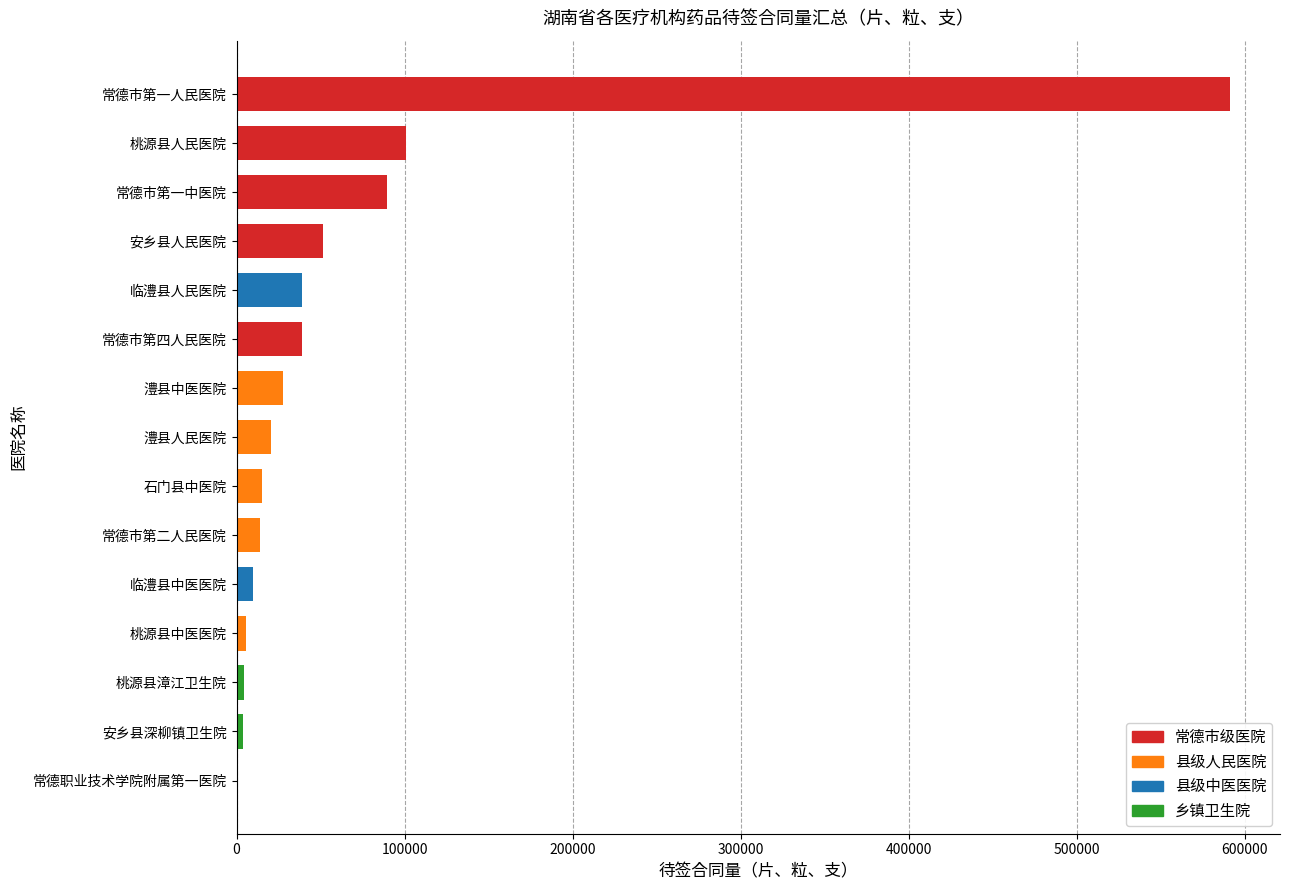

What is the sum of the values at 临澧县人民医院 and 石门县中医院?

54202